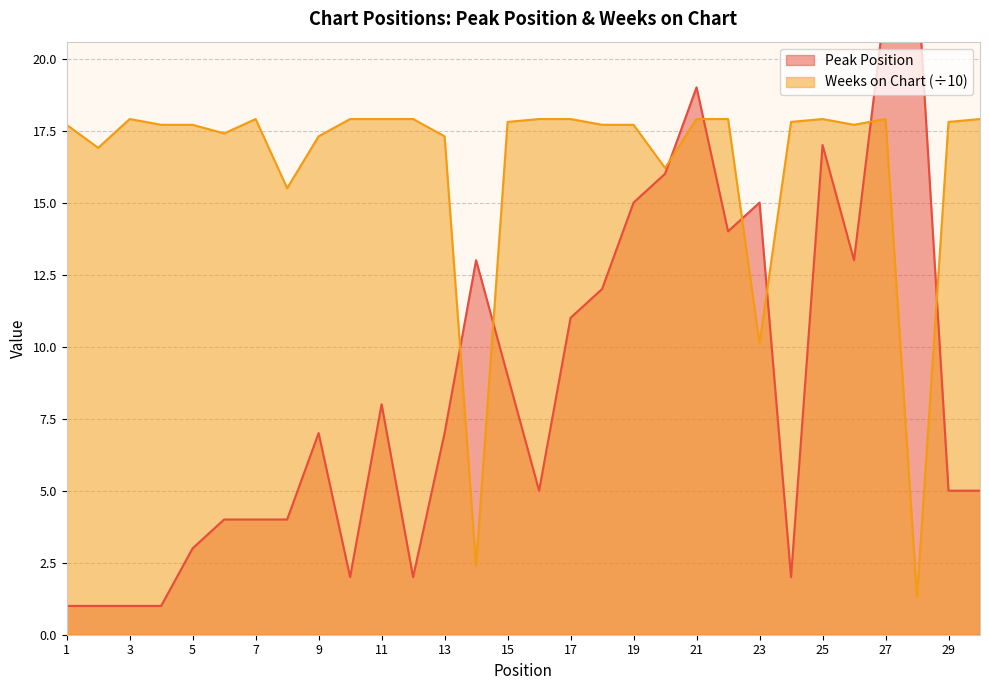

At 17, list the series in order from smallest to largest.

Peak Position, Weeks on Chart